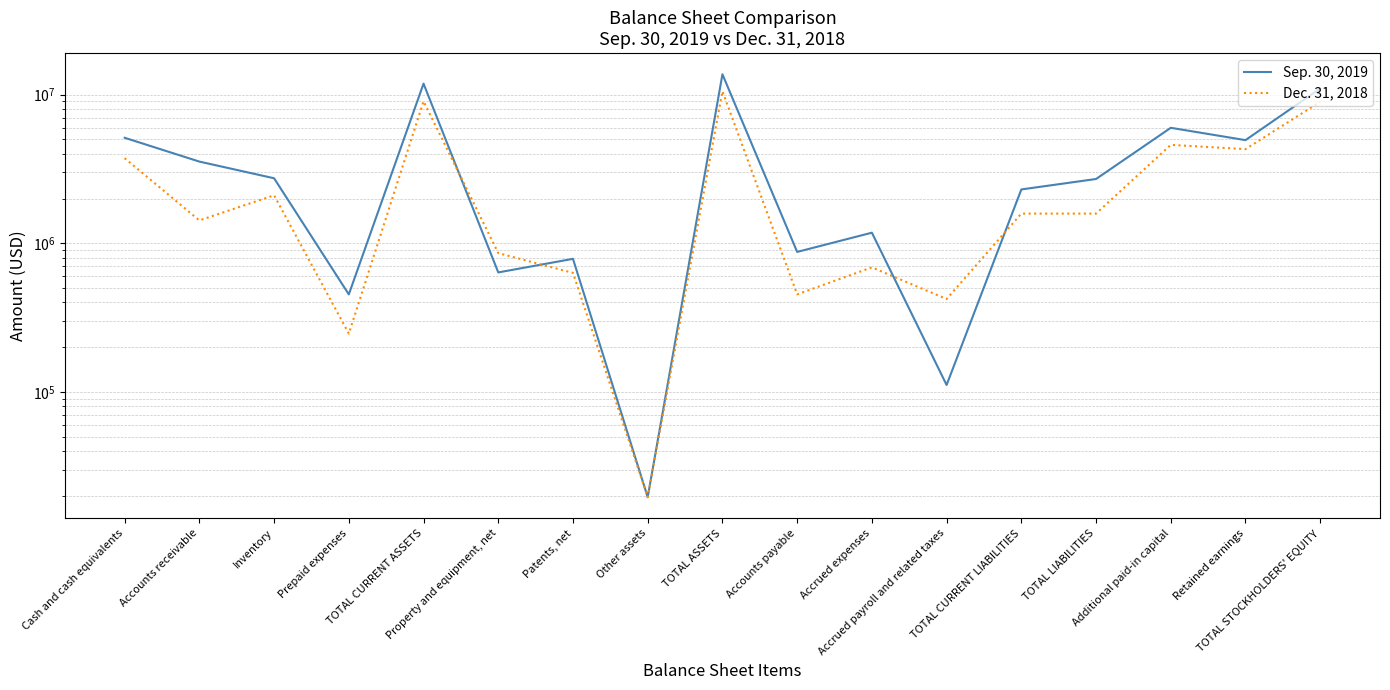

At which category is the sum across all series the highest?

TOTAL ASSETS